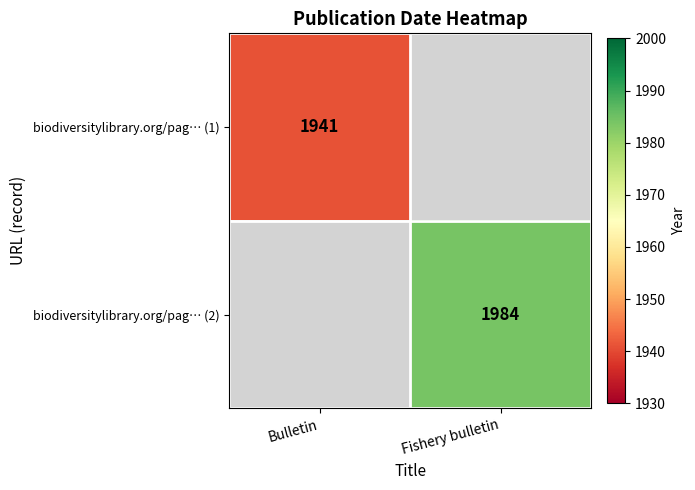

The biodiversitylibrary.org/pag… (2) series shows 1984 at Fishery bulletin. True or false?

True